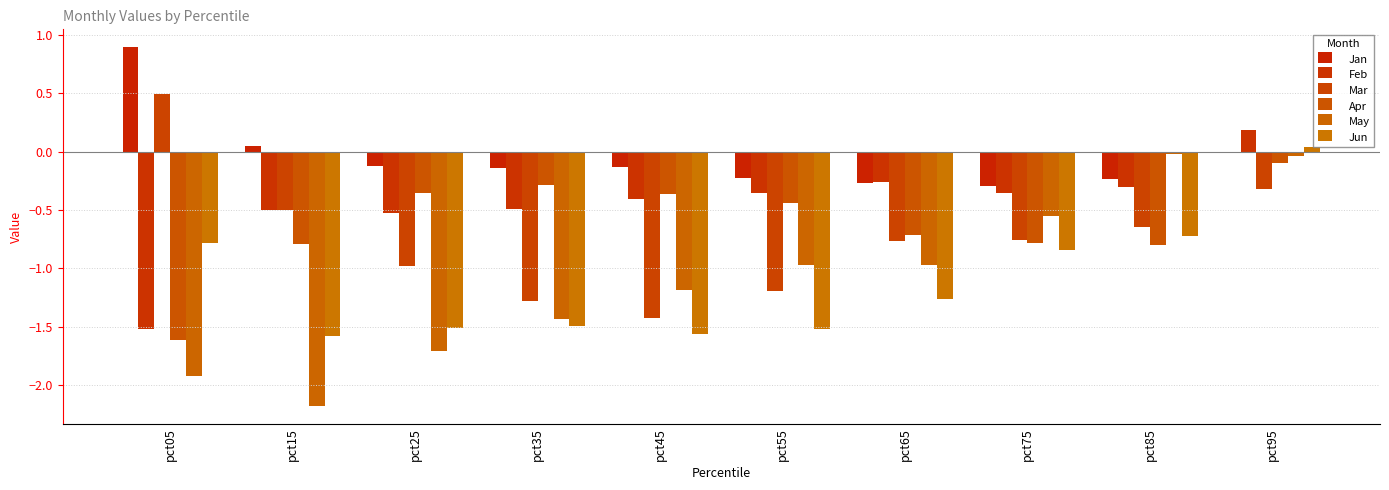

At how many categories does at least one series exceed -1?

10